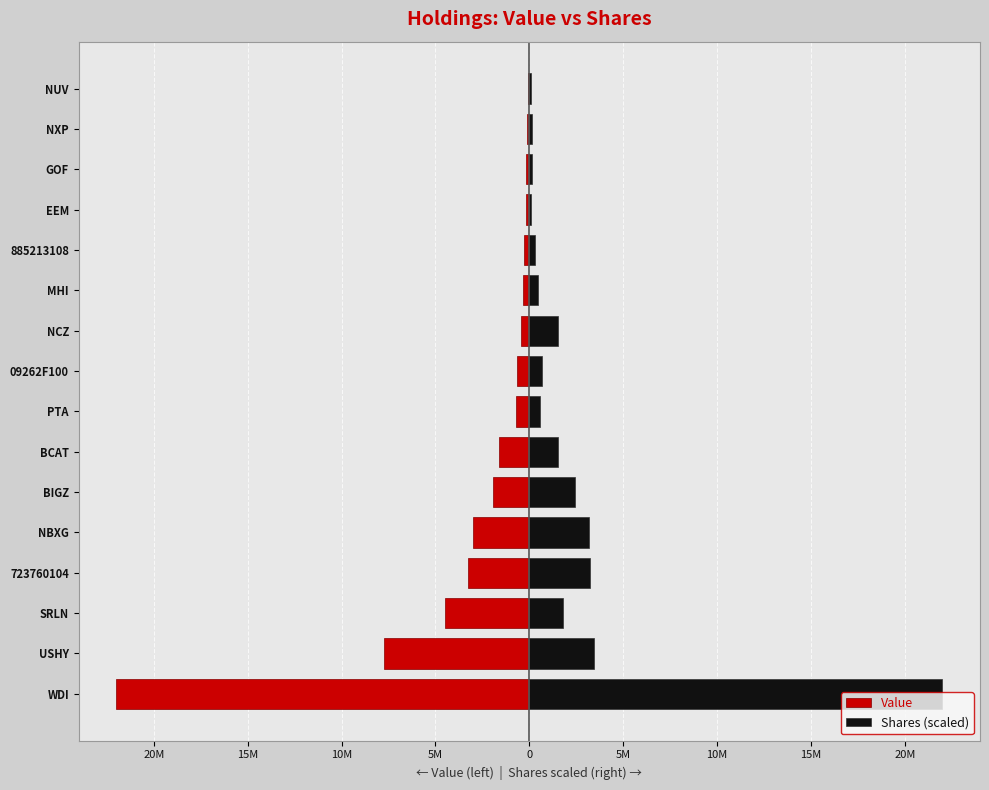

How many bars are there in total?

32